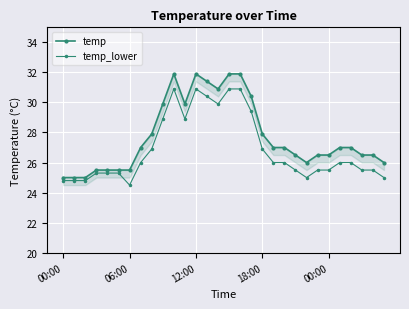

What is the label of the 15th point from the left?

14